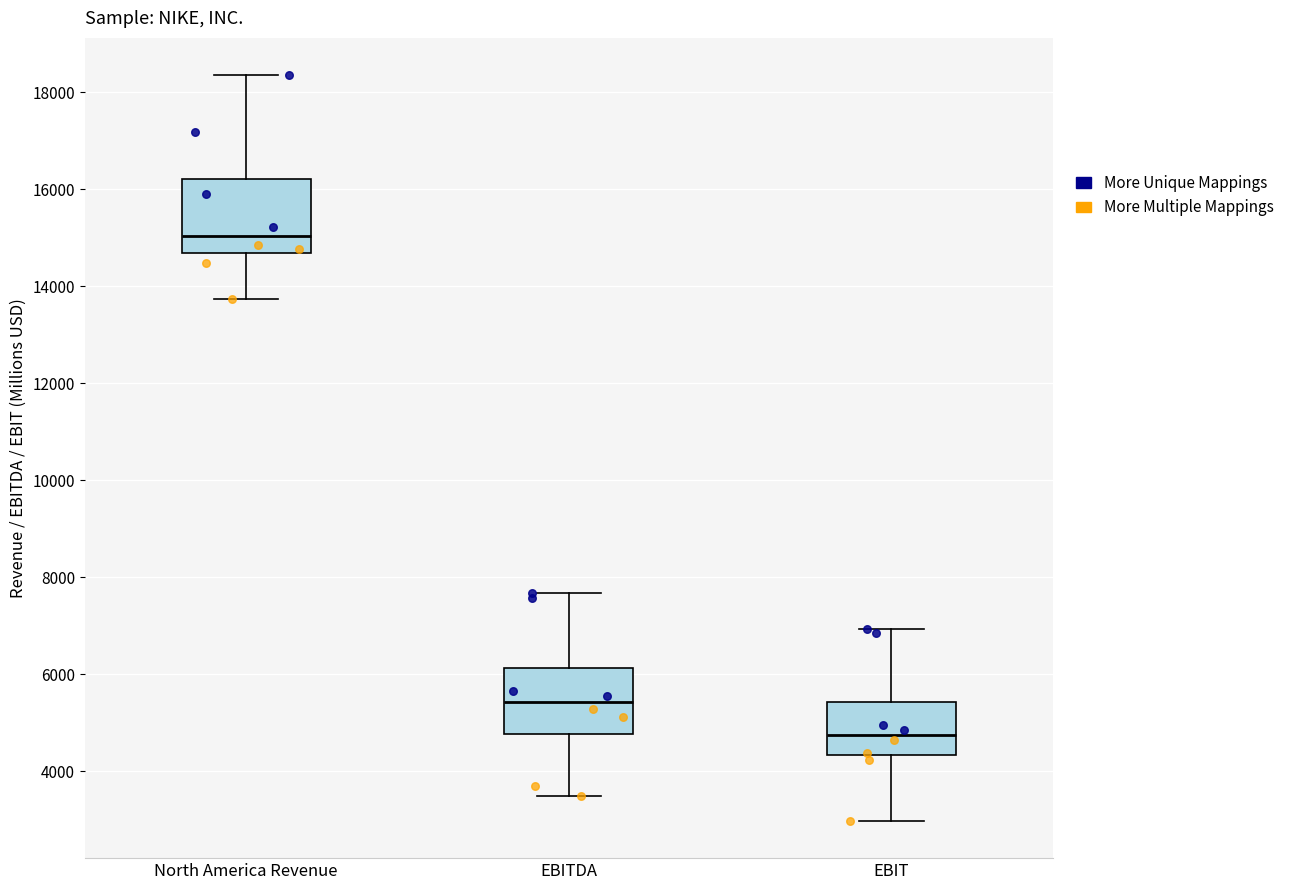

Reading left to right, transcribe this box plot: for each box, give where its median line is, the range the box spans, and where its two whiskers end, as read against the y-axis. The values are not printed on the chart, so give them approximately, as read against the axis.

North America Revenue: median 15000, box 14600 to 16200, whiskers 13800 to 18400
EBITDA: median 5400, box 4800 to 6200, whiskers 3400 to 7600
EBIT: median 4800, box 4400 to 5400, whiskers 3000 to 7000